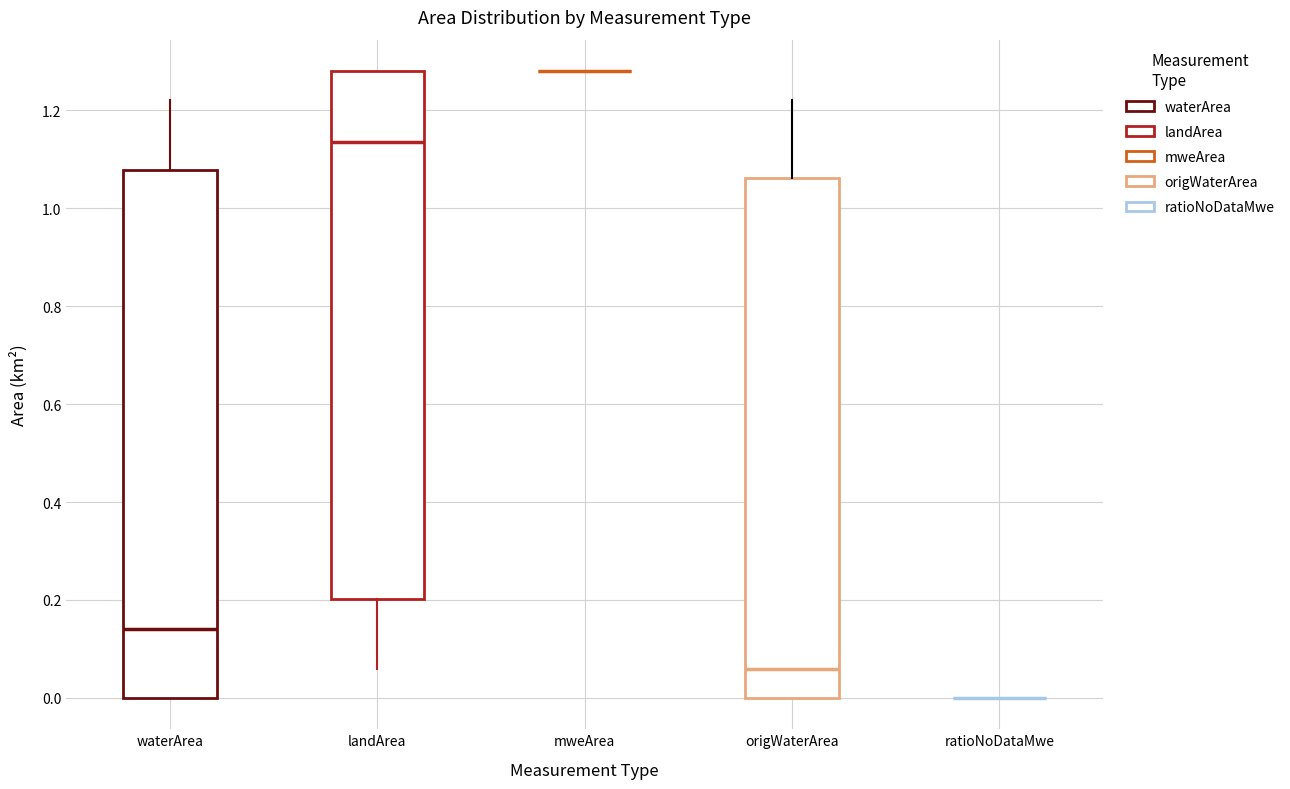

Where is the upper edge of the box for landArea on the y-axis? The values are not printed on the chart, so give them approximately, as read against the axis.

1.28